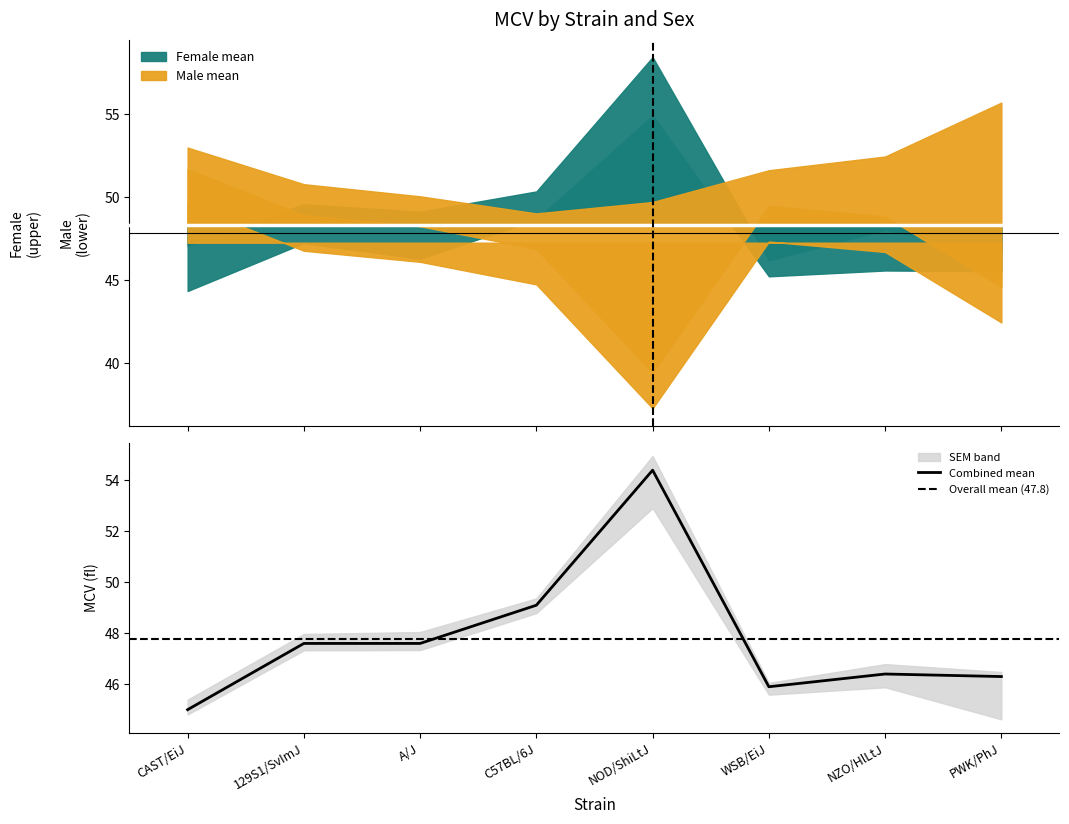

How many interior local peaks (higher than both neighbors) does the data have?

2